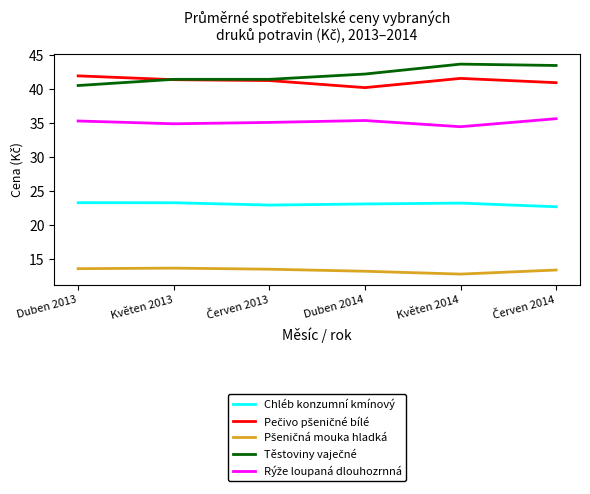

True or false: Chléb konzumní kmínový has a value of 23.3 at Duben 2013.

True